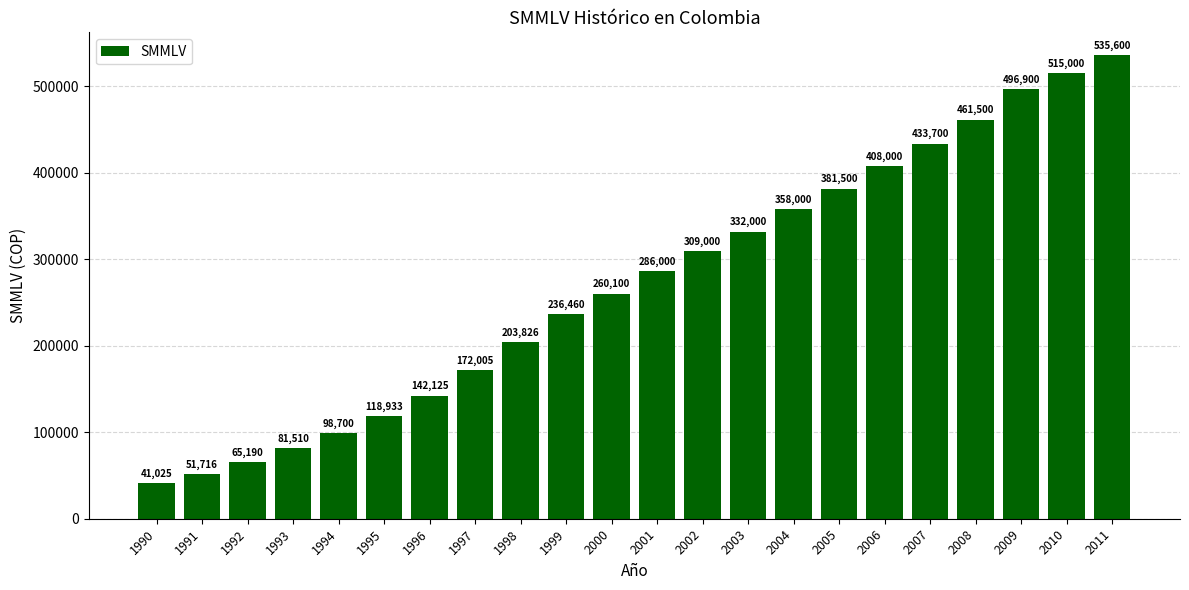

Which has a higher value, 1995 or 1998?

1998